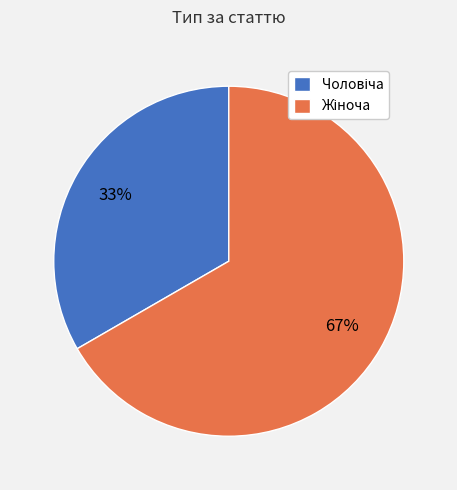

To the nearest percent, what is the average slice percentage?

50%